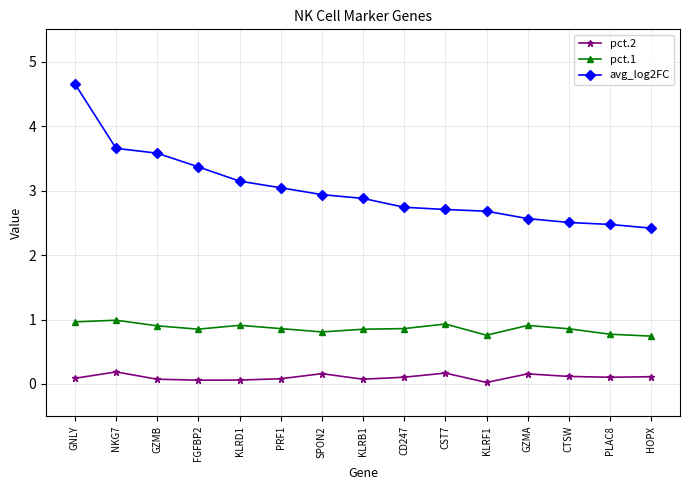

List the series in order of their peak value, highest first.

avg_log2FC, pct.1, pct.2